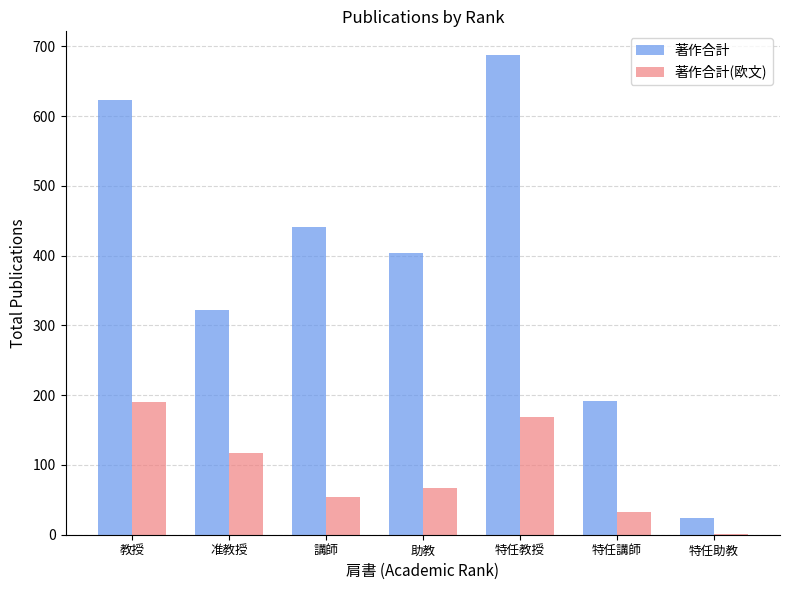

What is the sum of all 著作合計(欧文) values?

631